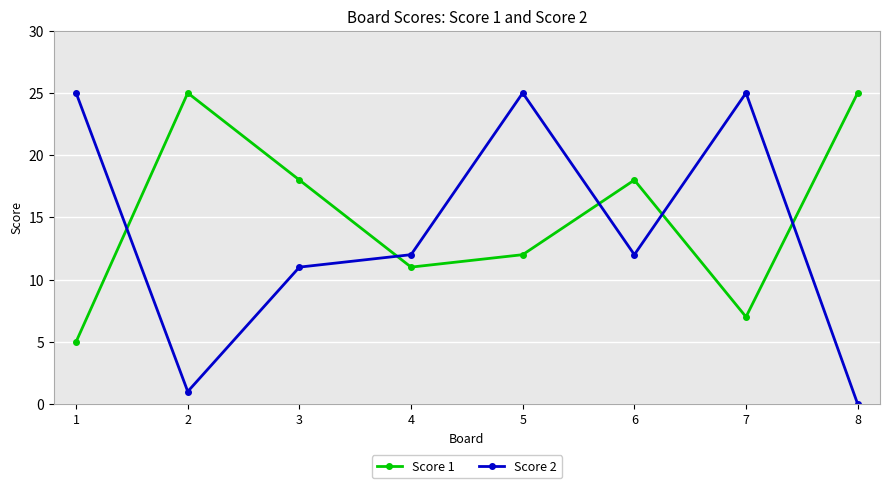

How many intersections are there between Score 2 and Score 1?

5